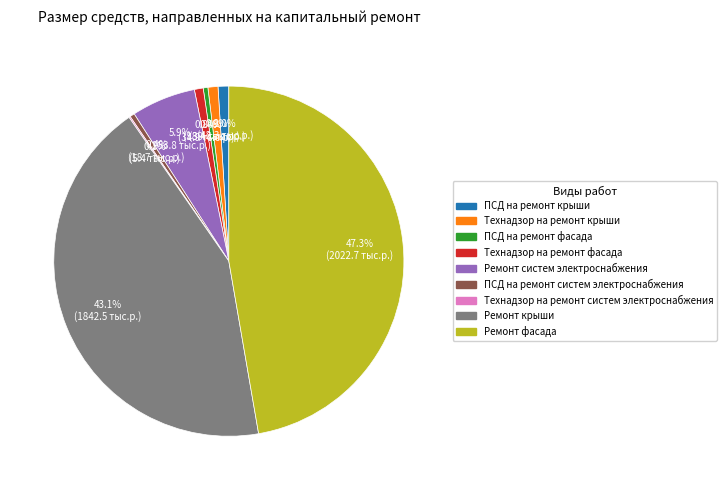

To the nearest percent, what percentage of the pie is ПСД на ремонт крыши?

1%